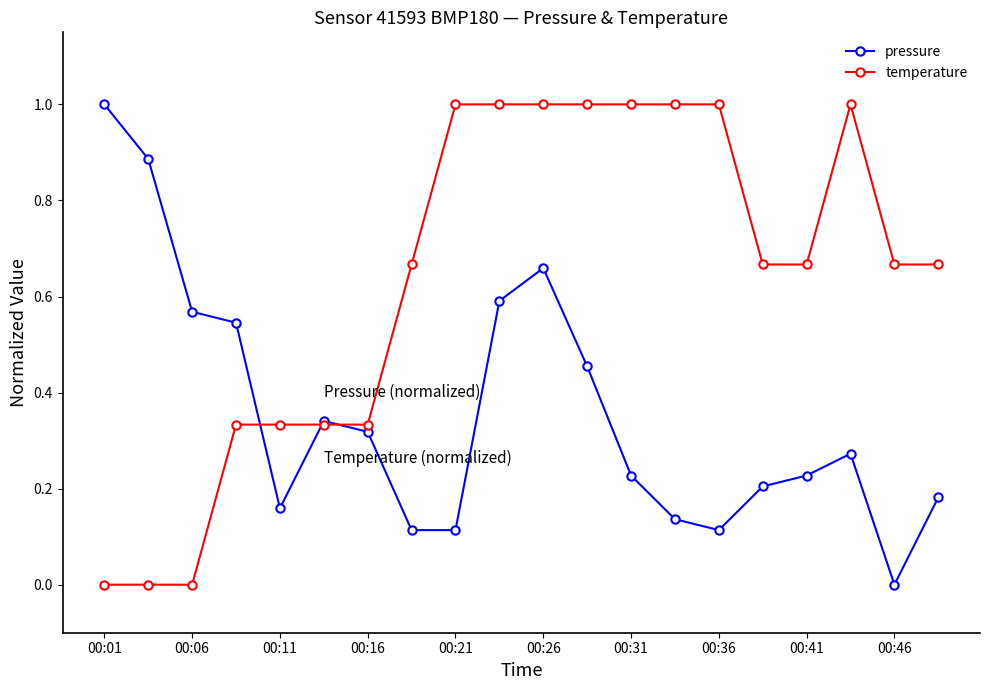

True or false: pressure has more than 0 interior local peaks.

True